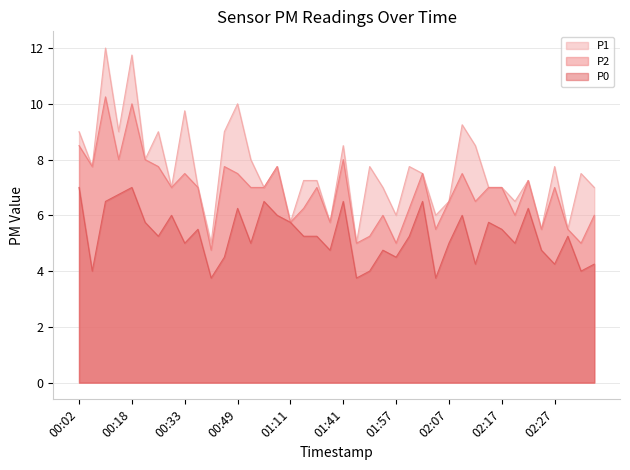

What is the difference between the second highest and second lowest values in the P2 series?

5.0